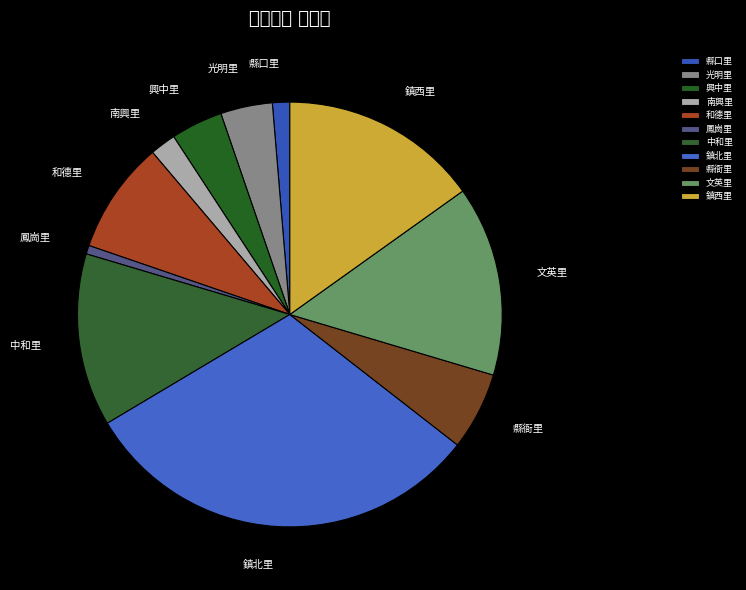

Do 縣衙里 and 興中里 together represent more than half of the pie?

No